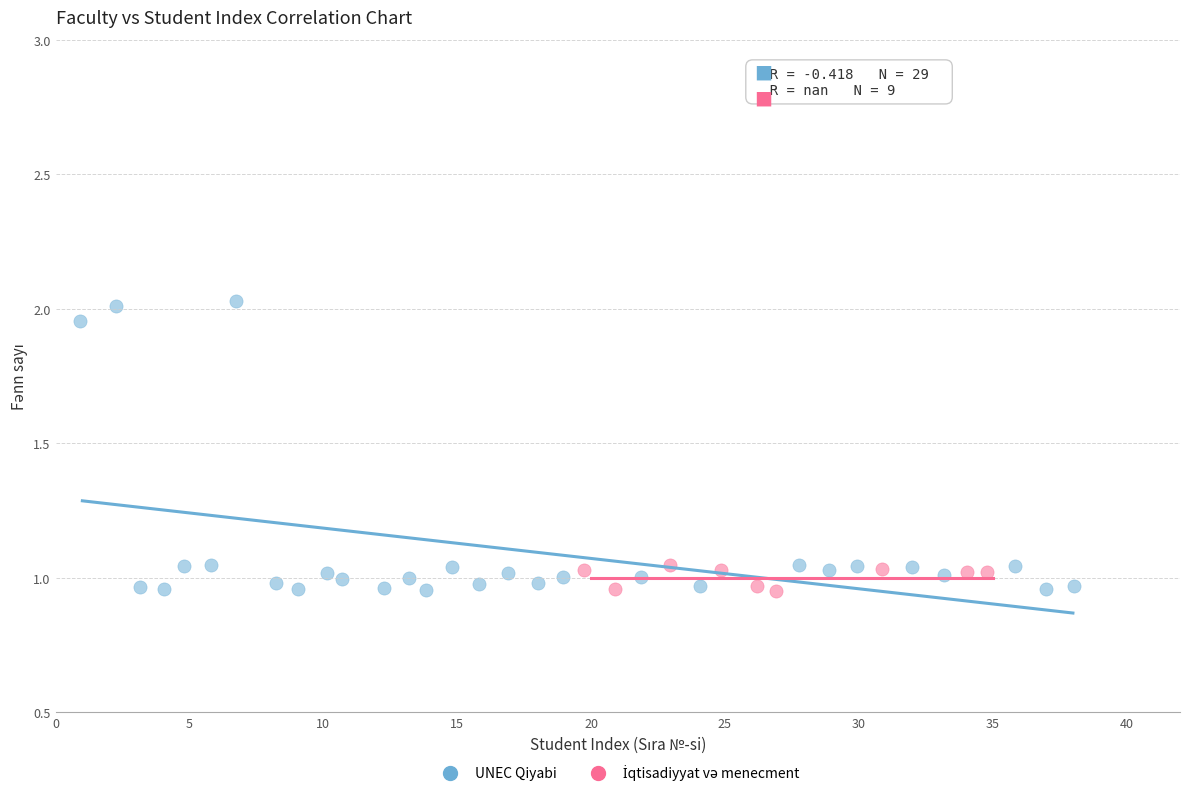

Which series has the widest spread of Y values?

UNEC Qiyabi